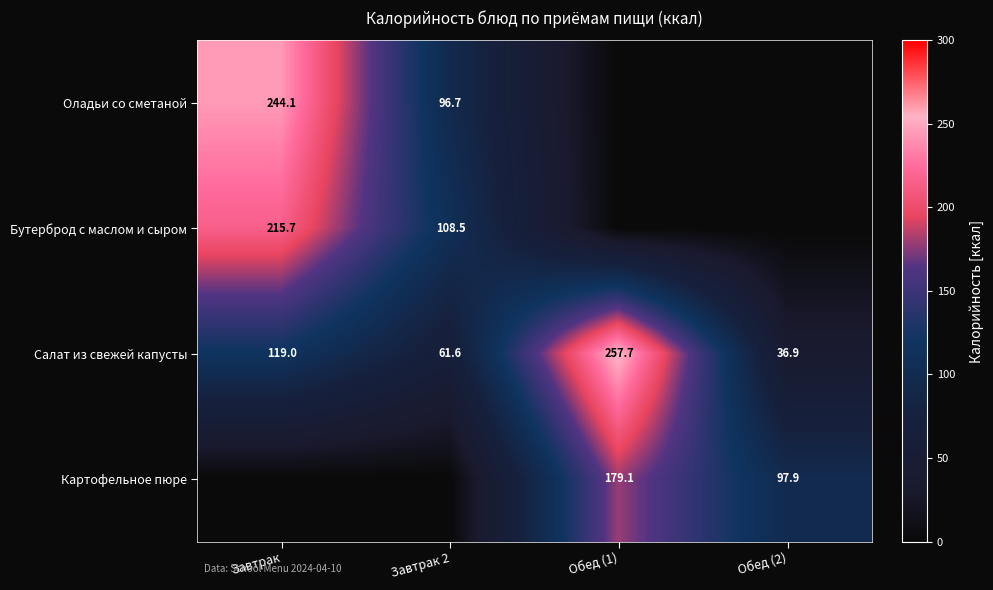

At which label is Салат из свежей капусты closest to 147?

Завтрак